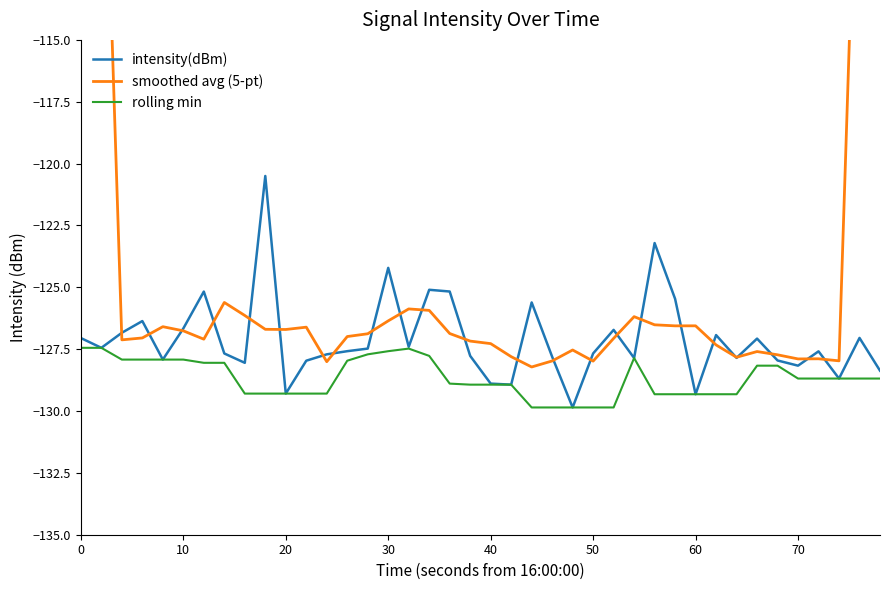

Which series has the largest range (max minus min)?

smoothed avg (5-pt)